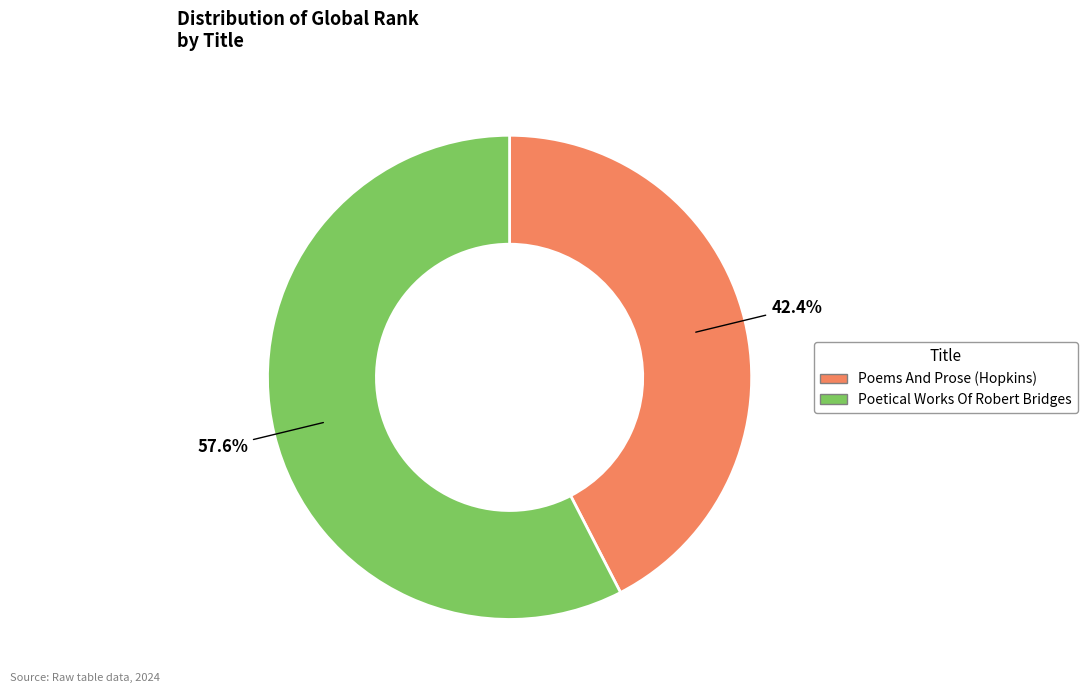

To the nearest percent, what is the difference between the largest and smallest slice percentages?

15%